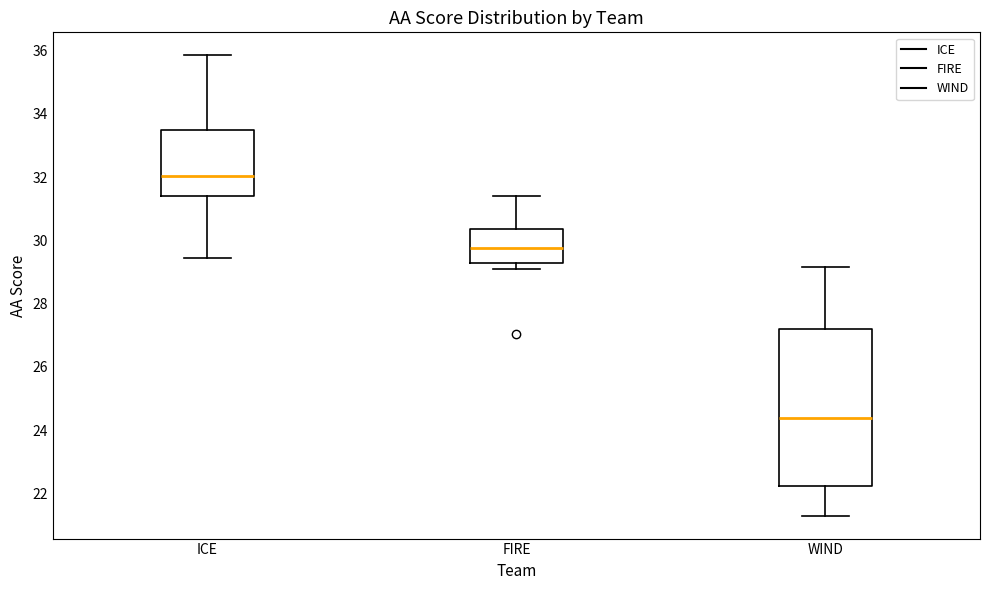

Which box is the tallest, from its lower edge to its upper edge?

WIND